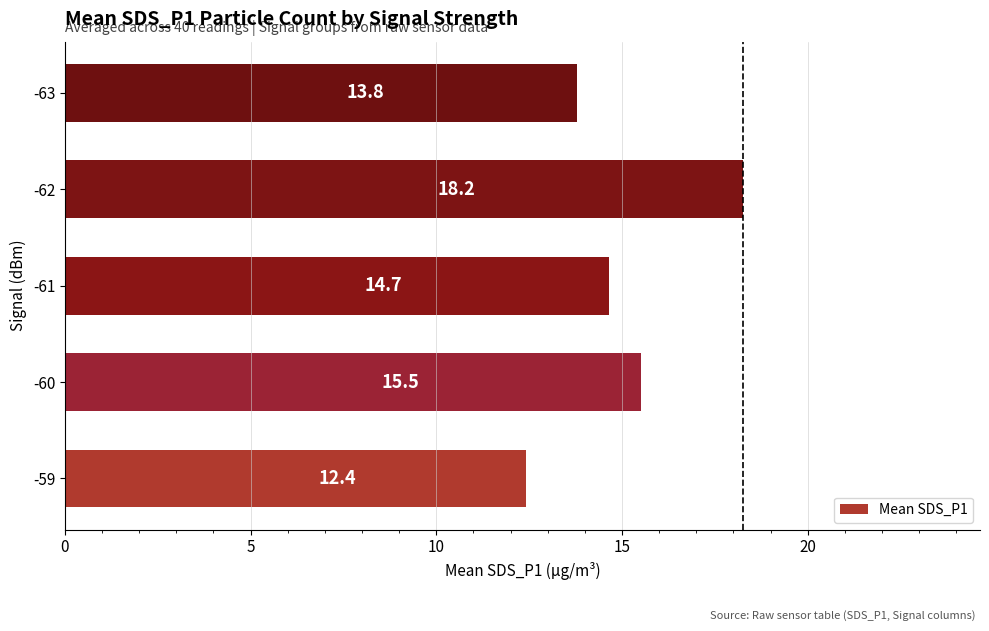

List the labels in order of value, largest first.

-62, -60, -61, -63, -59